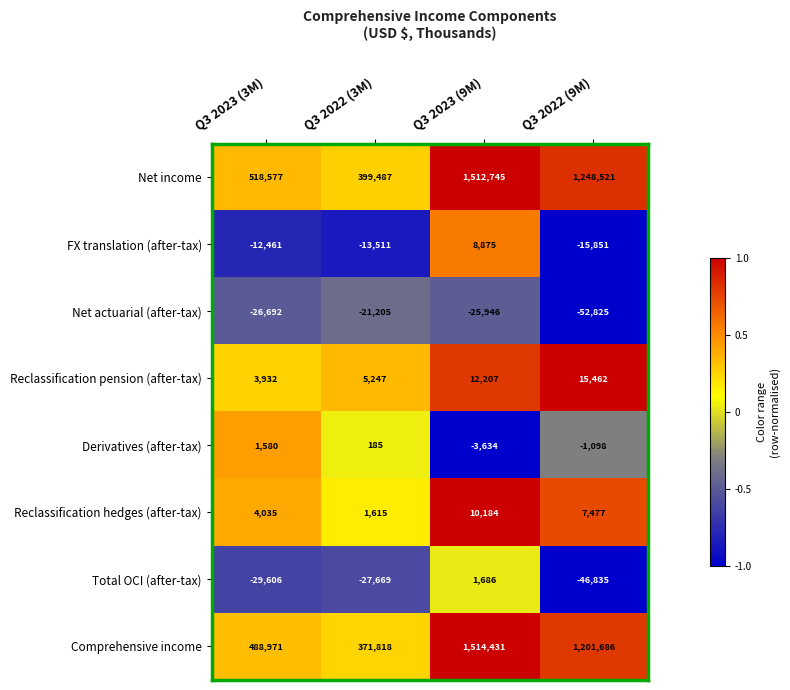

True or false: Net actuarial (after-tax) has a value of -12973 at Q3 2022 (3M).

False